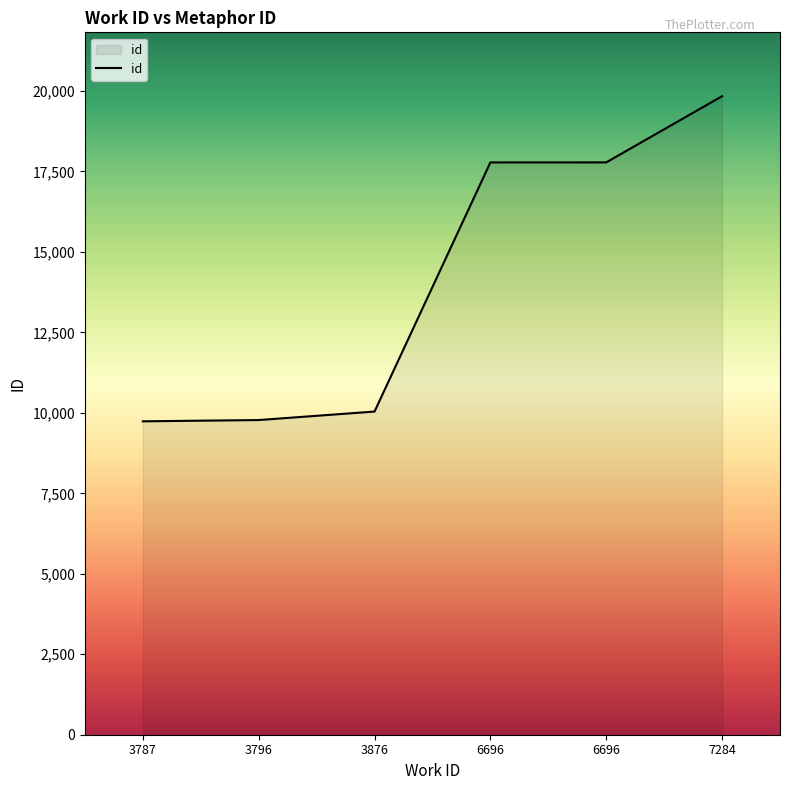

Does the chart have visible grid lines?

No